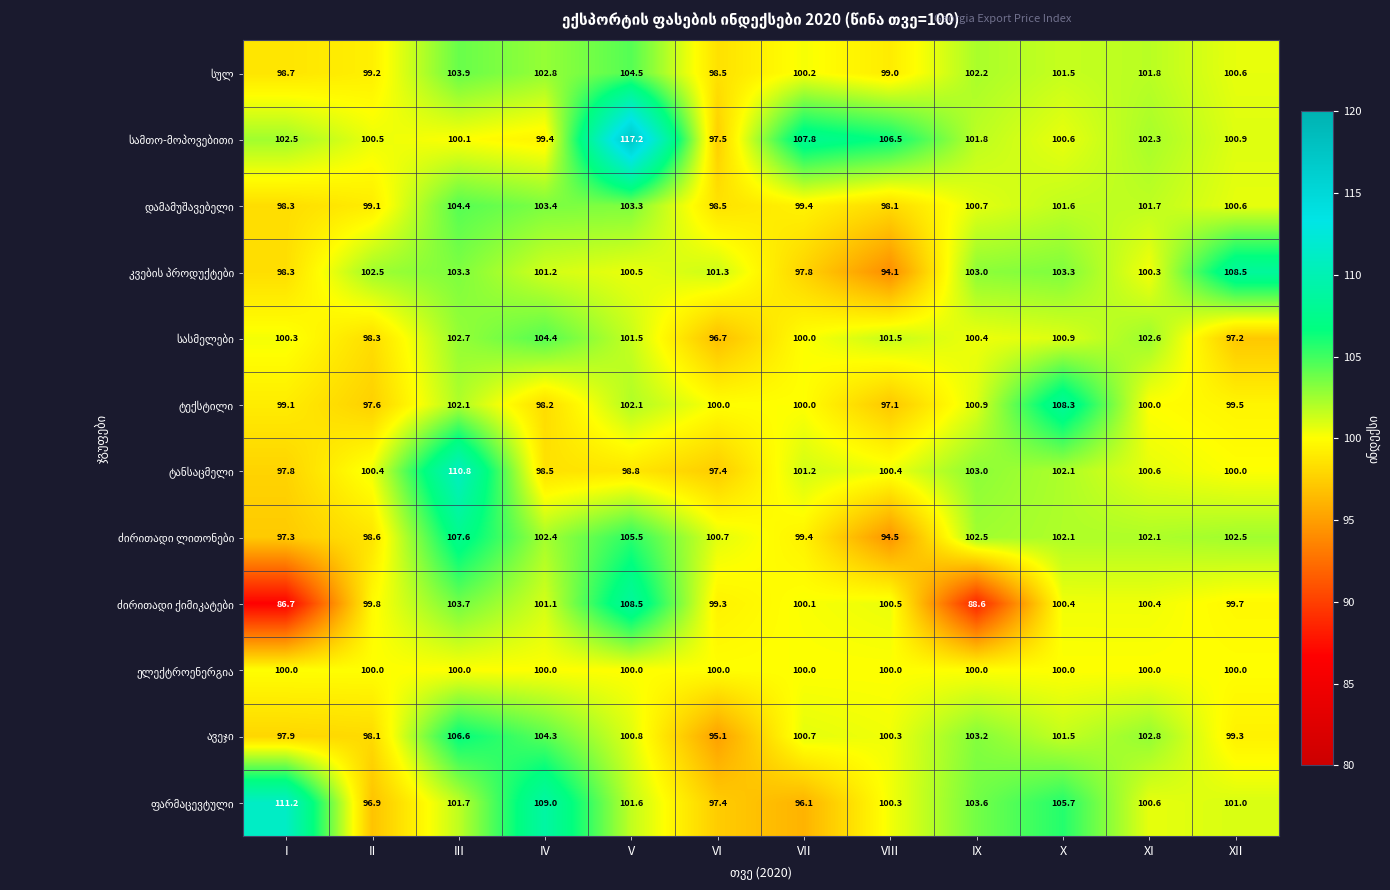

Which label corresponds to the smallest value in the chart?

I